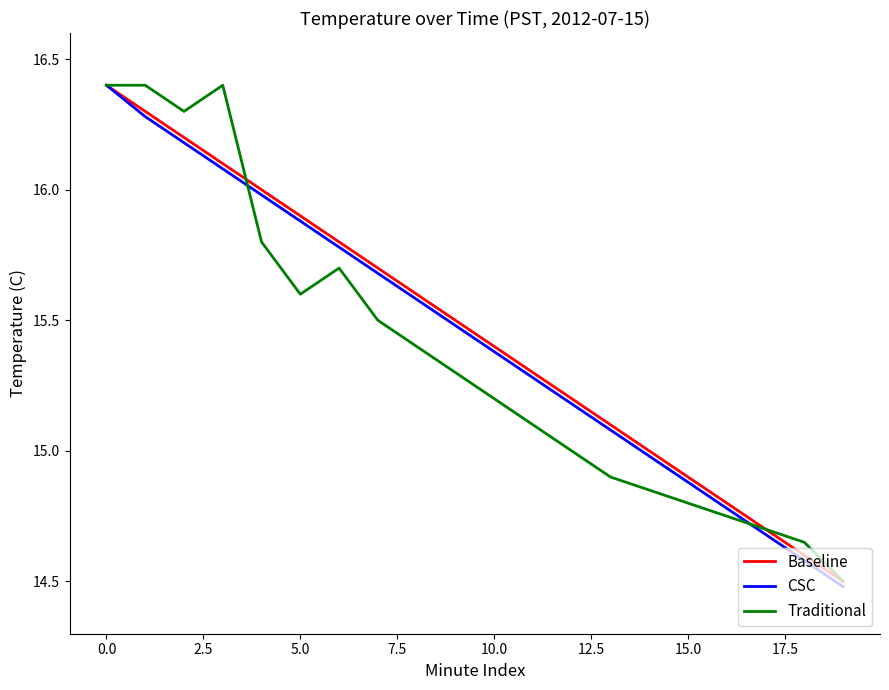

What is the minimum value shown in the chart?

14.5